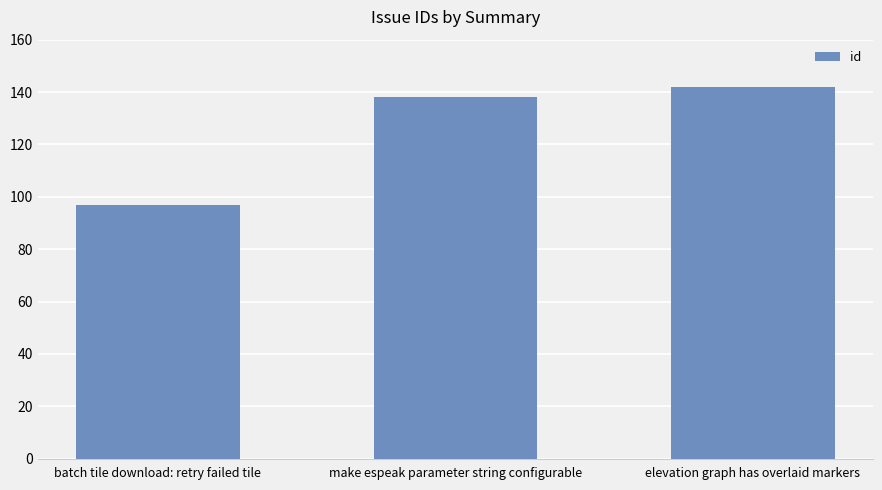

What is the approximate value at batch tile download: retry failed tile, to the nearest 5?

95